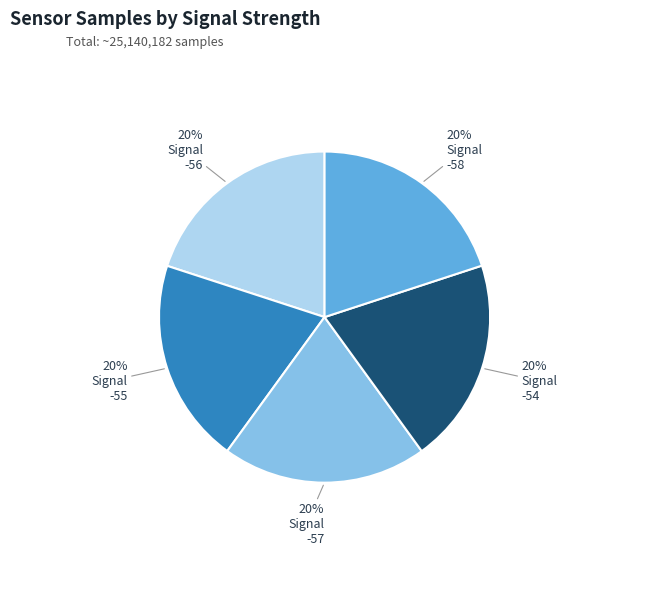

To the nearest percent, what is the average slice percentage?

20%